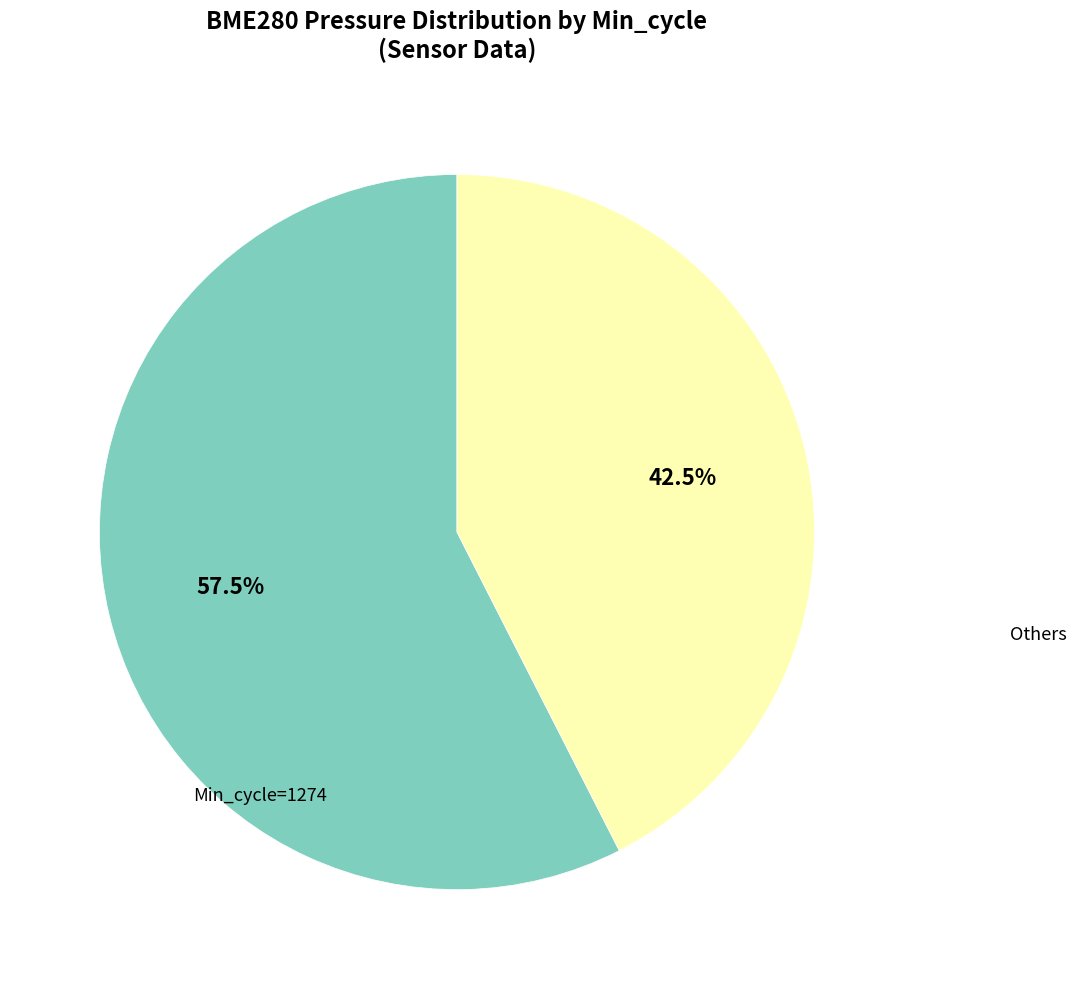

Is there any slice that represents more than half of the pie?

Yes